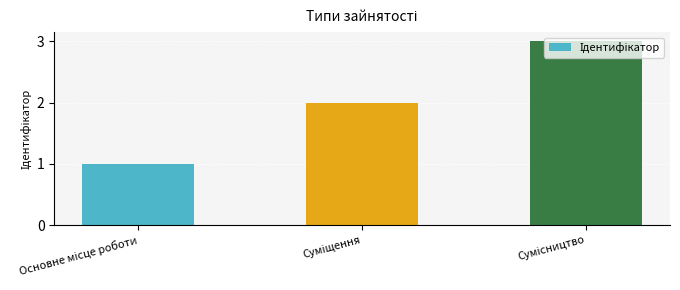

What is the difference between the maximum and minimum values?

2